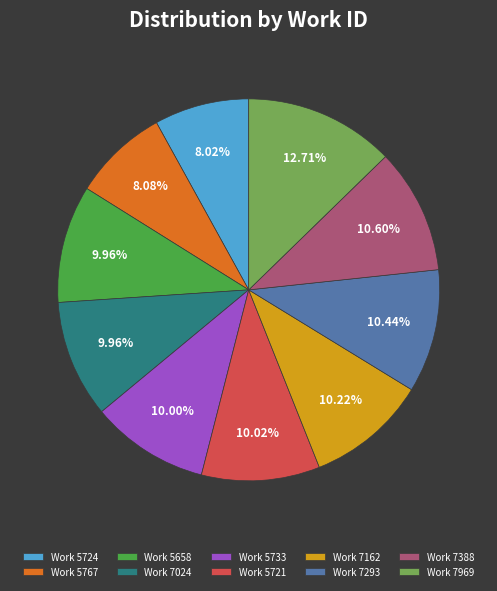

How many slices are in this pie chart?

10